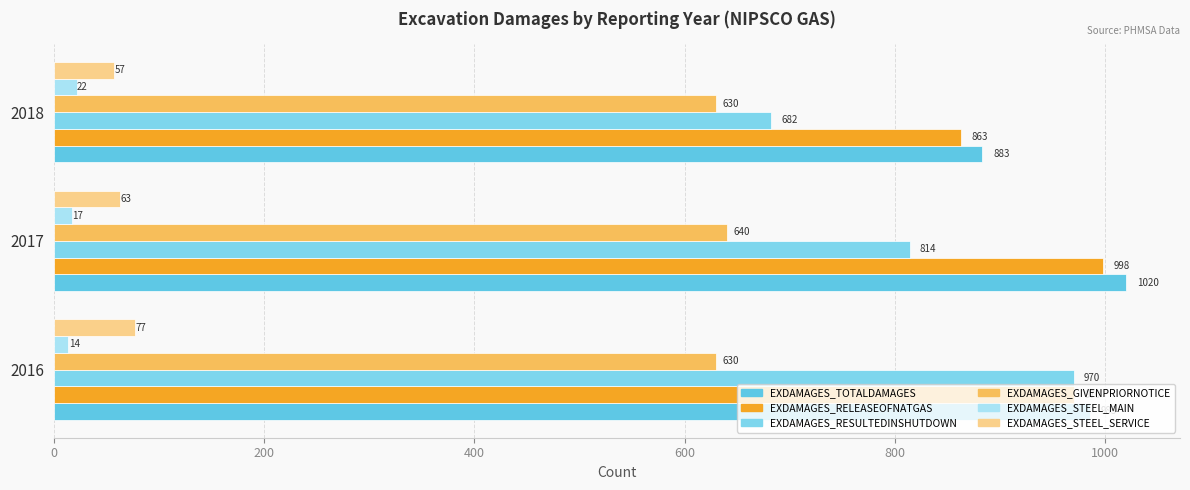

Rank the series by their maximum value, from highest to lowest.

EXDAMAGES_TOTALDAMAGES, EXDAMAGES_RELEASEOFNATGAS, EXDAMAGES_RESULTEDINSHUTDOWN, EXDAMAGES_GIVENPRIORNOTICE, EXDAMAGES_STEEL_SERVICE, EXDAMAGES_STEEL_MAIN